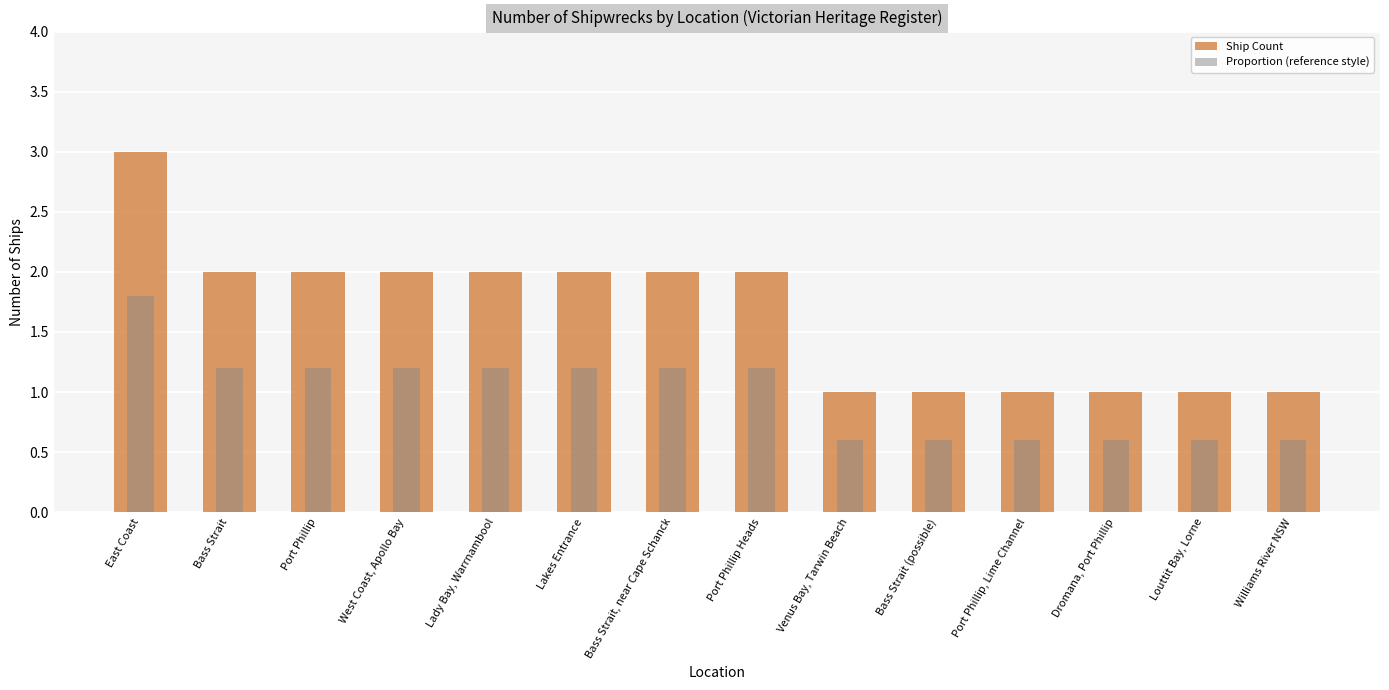

What is the total value across all series at Bass Strait (possible)?

1.6